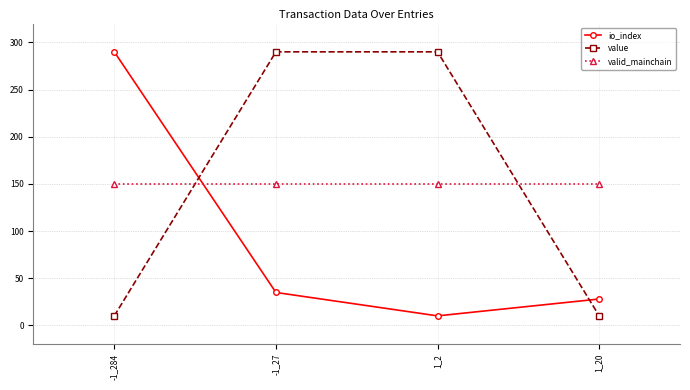

Where do valid_mainchain and value first cross each other?

-1_284 and -1_27